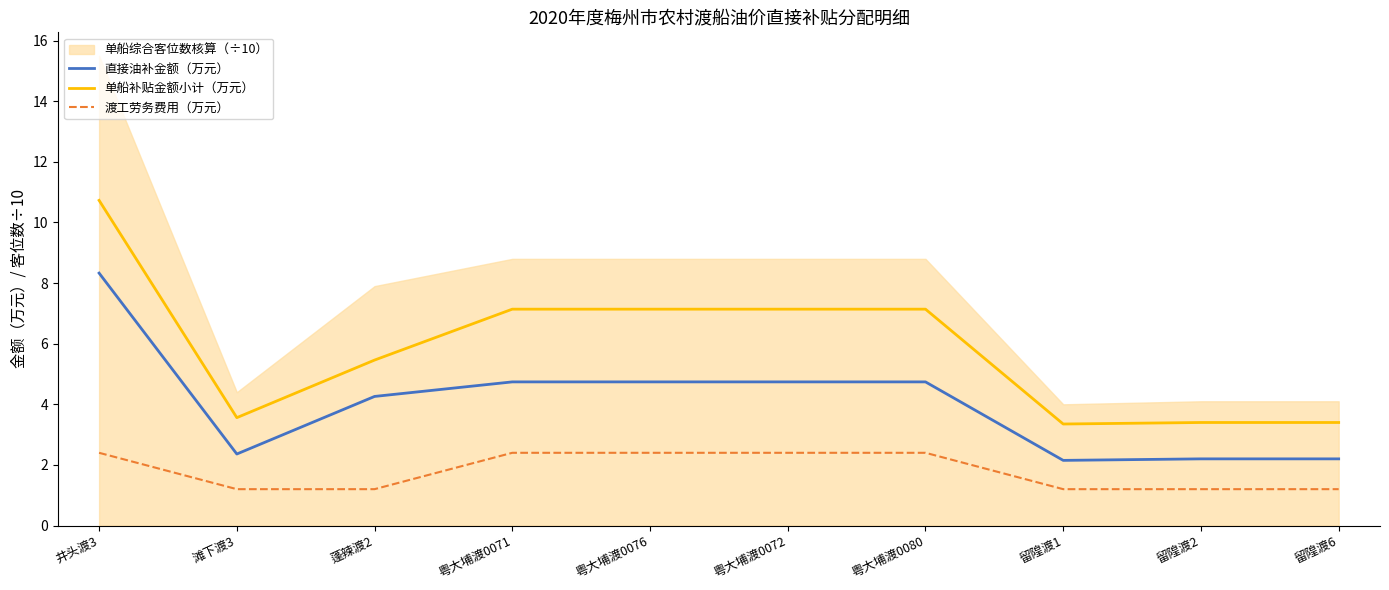

What is the highest value of the 渡工劳务费用（万元） series?

2.4